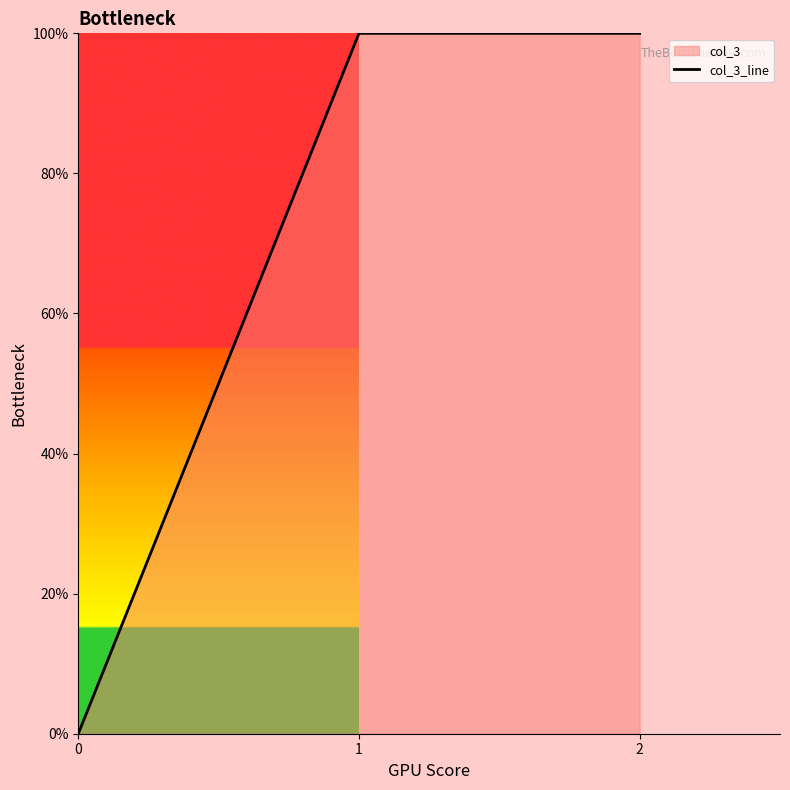

Approximately how many times larger is the value at 1 compared to 2?

1.0